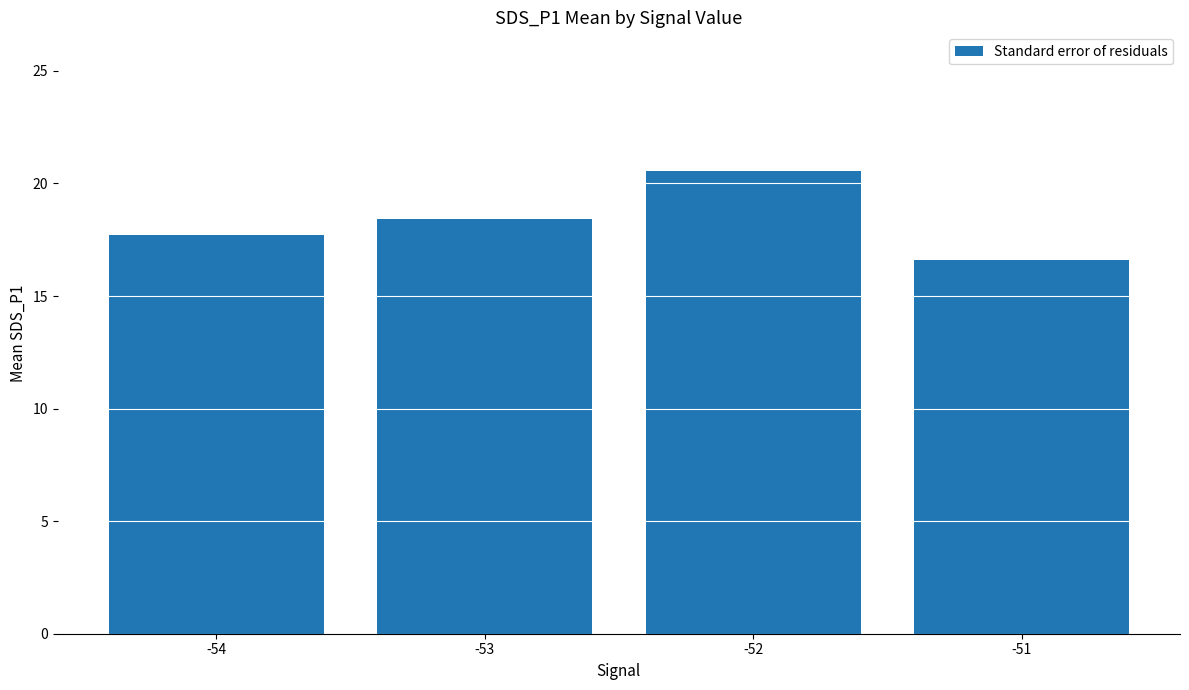

What is the difference between the maximum and minimum values?

4.0